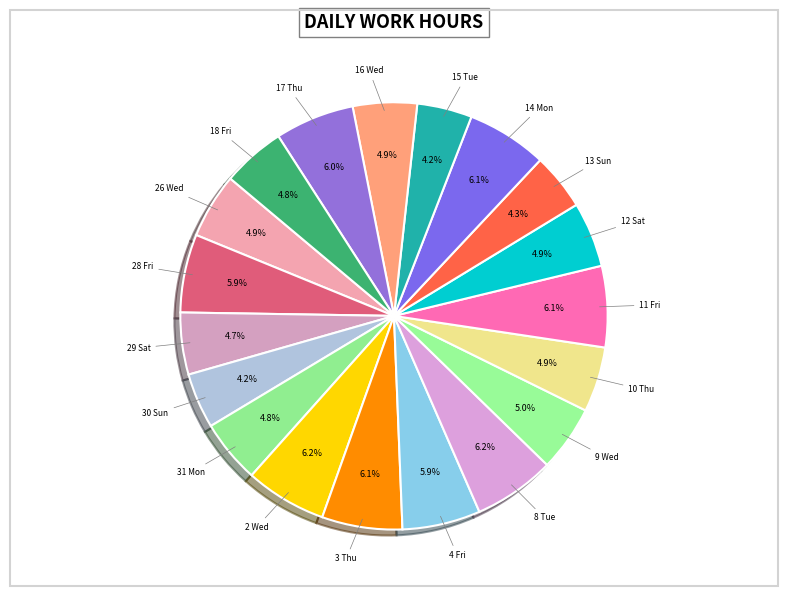

Count the number of slices in the pie.

19